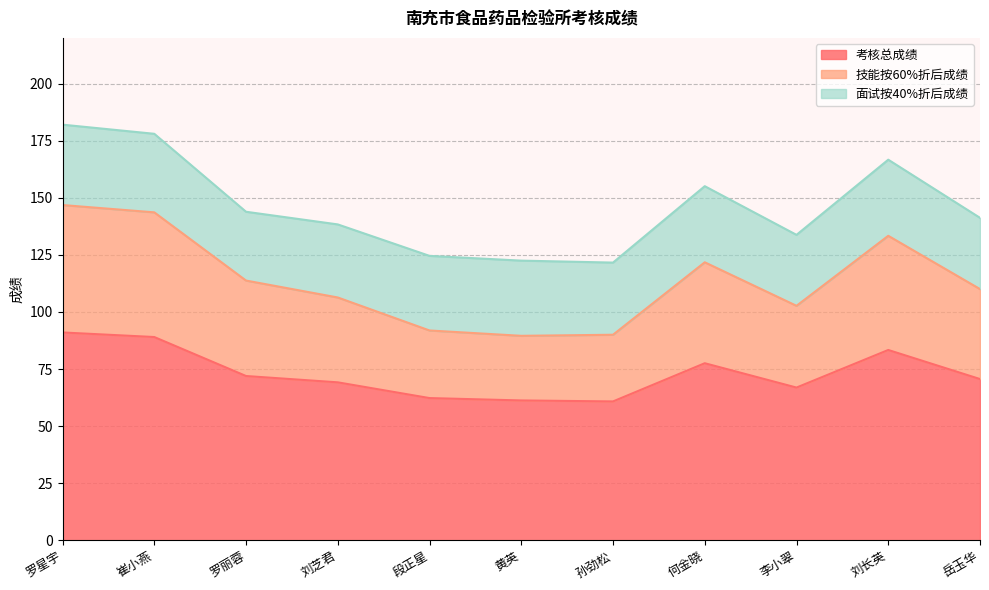

The 考核总成绩 series shows 60.8 at 孙劲松. True or false?

True